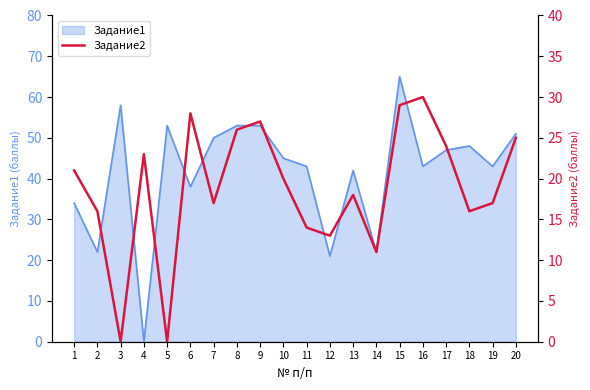

The value of Задание1 at 14 is 34. True or false?

False